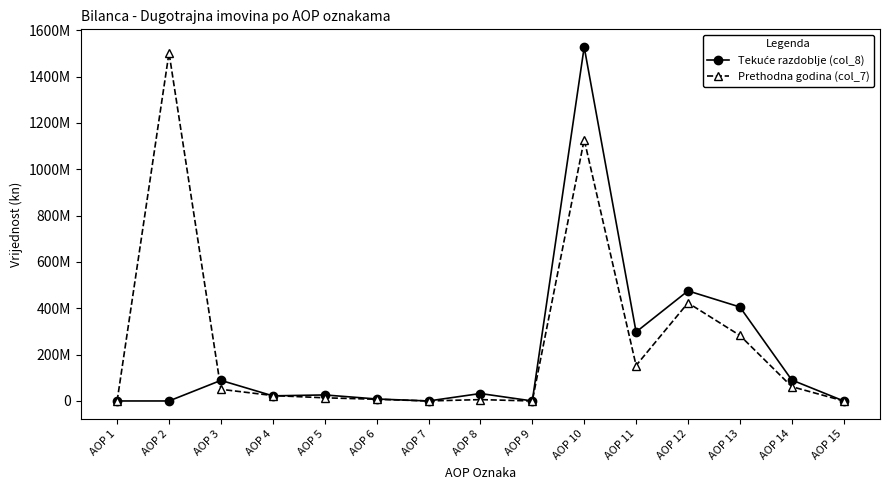

Which series ends up on top after the final intersection of Tekuće razdoblje (col_8) and Prethodna godina (col_7)?

Tekuće razdoblje (col_8)